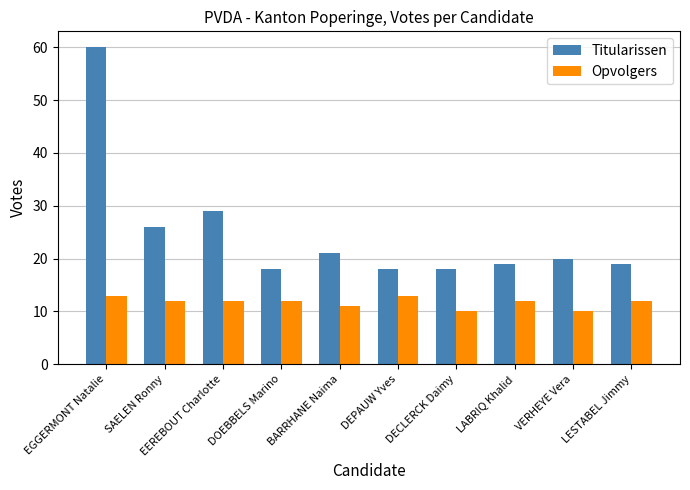

What is the value of the Titularissen bar at the 3rd from the left?

29